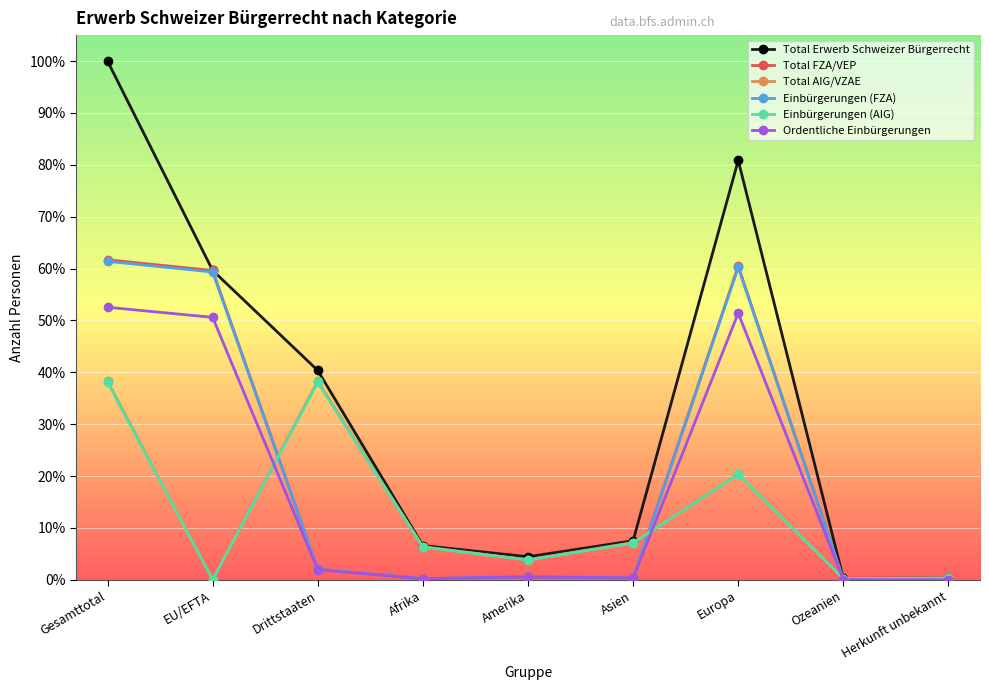

At how many categories does at least one series exceed 62?

2